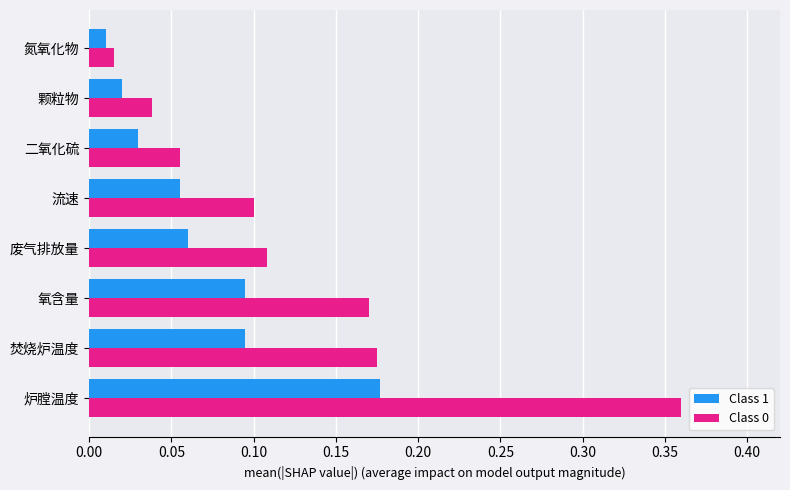

At which category is the sum across all series the highest?

炉膛温度